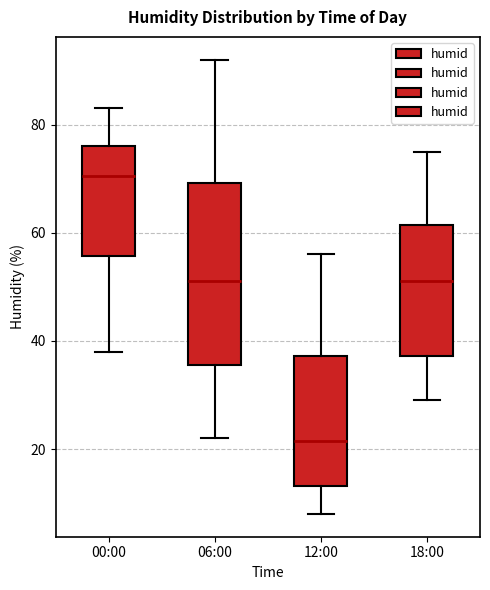

Reading left to right, transcribe this box plot: for each box, give where its median line is, the range the box spans, and where its two whiskers end, as read against the y-axis. The values are not printed on the chart, so give them approximately, as read against the axis.

00:00: median 70, box 56 to 76, whiskers 38 to 84
06:00: median 52, box 36 to 70, whiskers 22 to 92
12:00: median 22, box 14 to 38, whiskers 8 to 56
18:00: median 52, box 38 to 62, whiskers 30 to 76